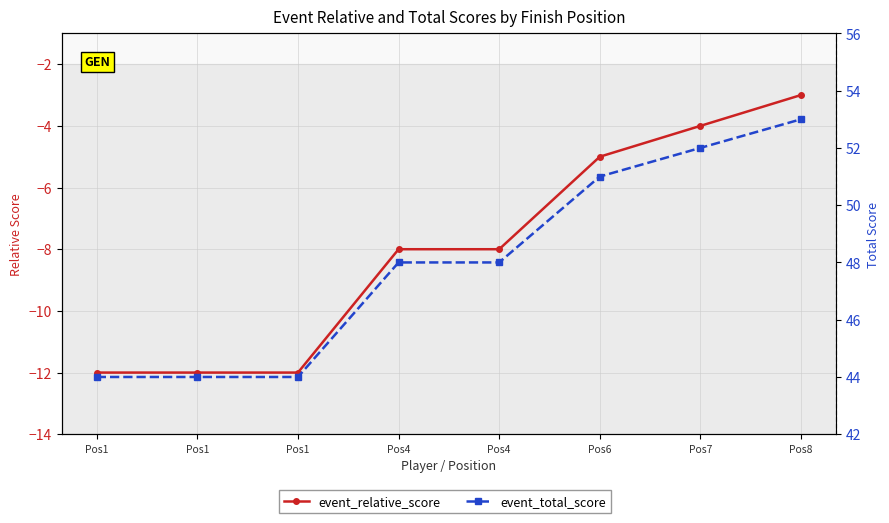

Reading left to right, list all the values displayed in this chart.

event_relative_score: Pos1=-12	Pos1=-12	Pos1=-12	Pos4=-8	Pos4=-8	Pos6=-5	Pos7=-4	Pos8=-3
event_total_score: Pos1=44	Pos1=44	Pos1=44	Pos4=48	Pos4=48	Pos6=51	Pos7=52	Pos8=53